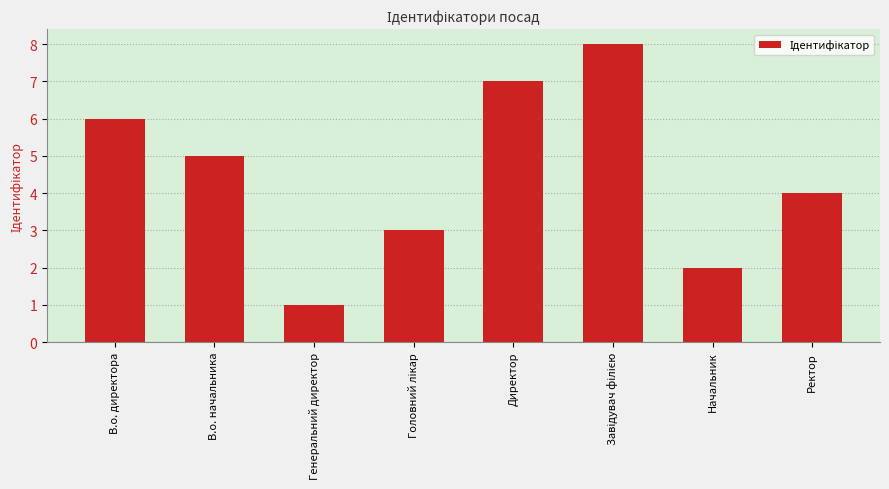

What is the smallest value displayed?

1